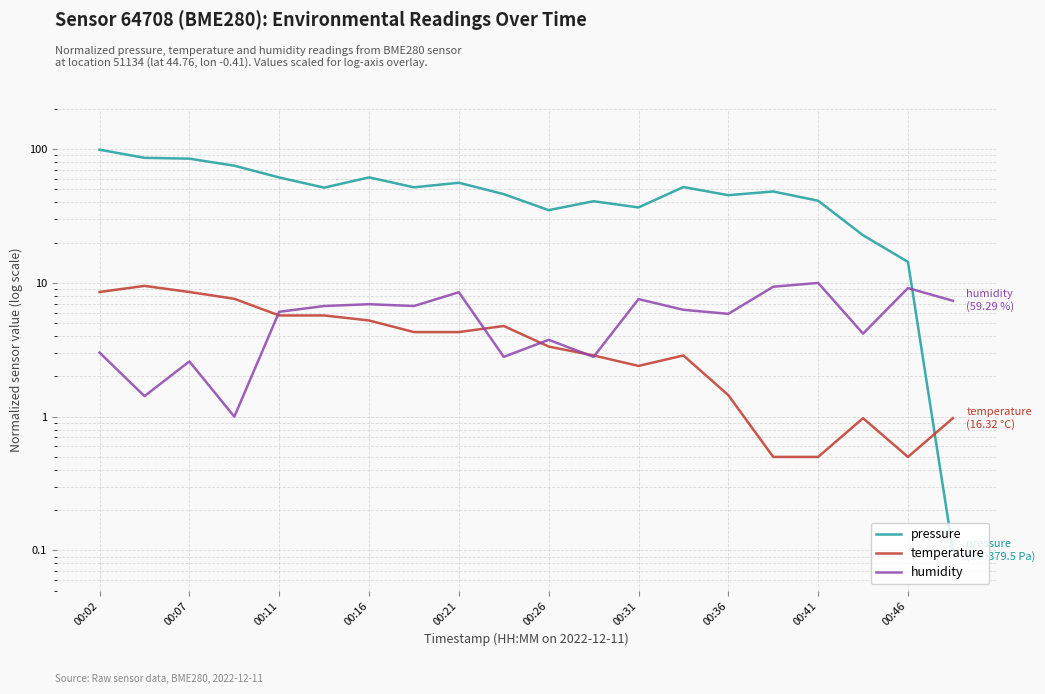

How many values in the temperature series exceed 4?

10